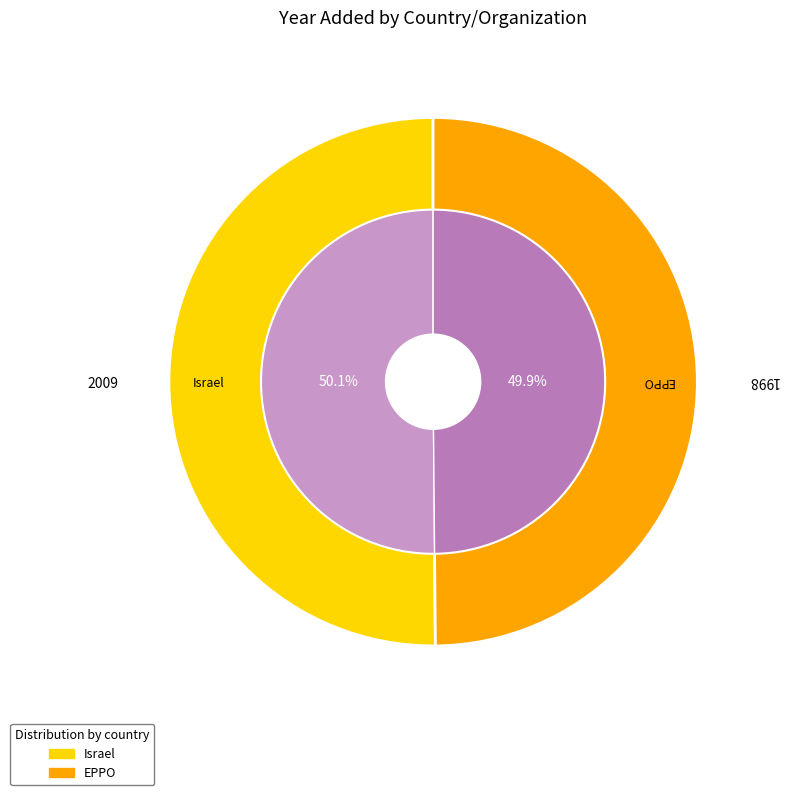

Count the number of slices in the pie.

2